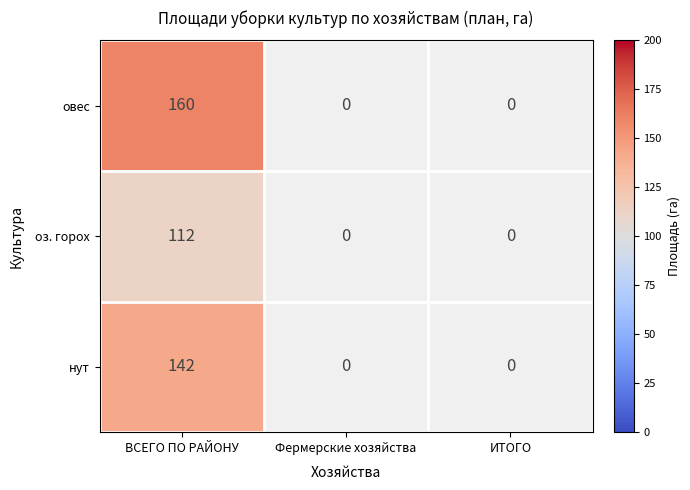

The овес series shows 160 at ВСЕГО ПО РАЙОНУ. True or false?

True